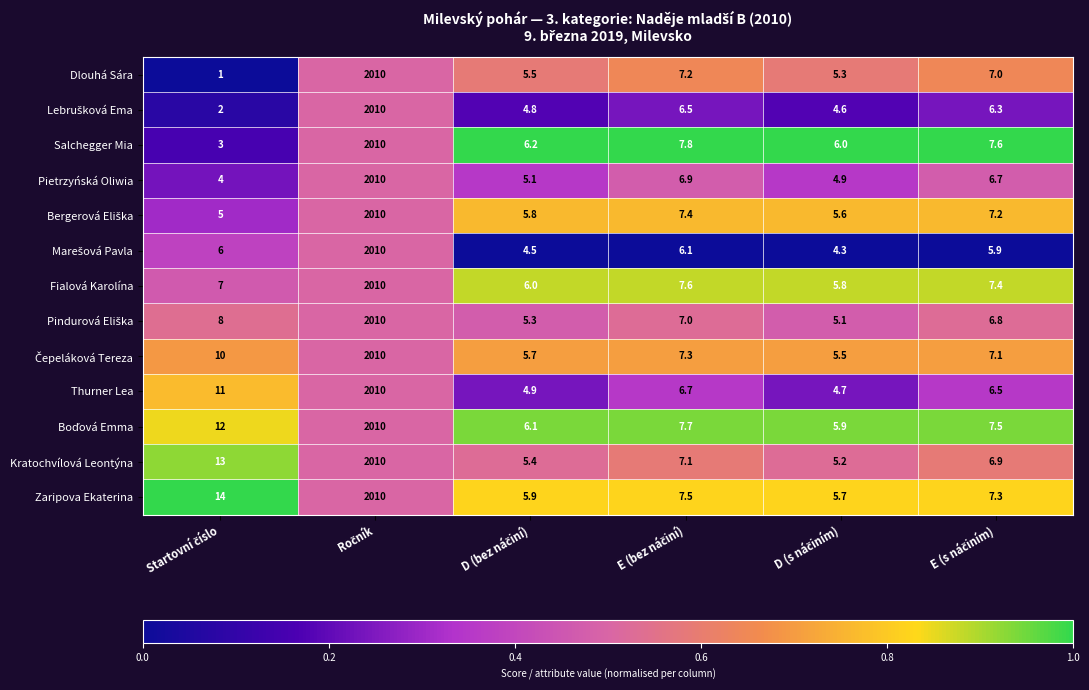

Which series has the largest total across all categories?

Zaripova Ekaterina